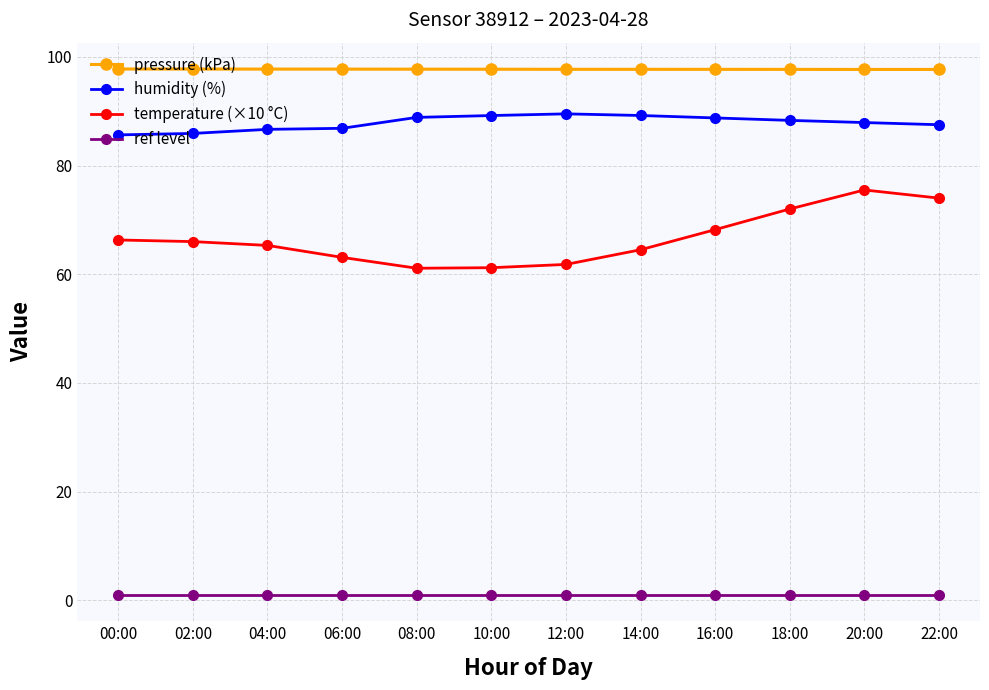

Which series has the largest total across all categories?

pressure (kPa)